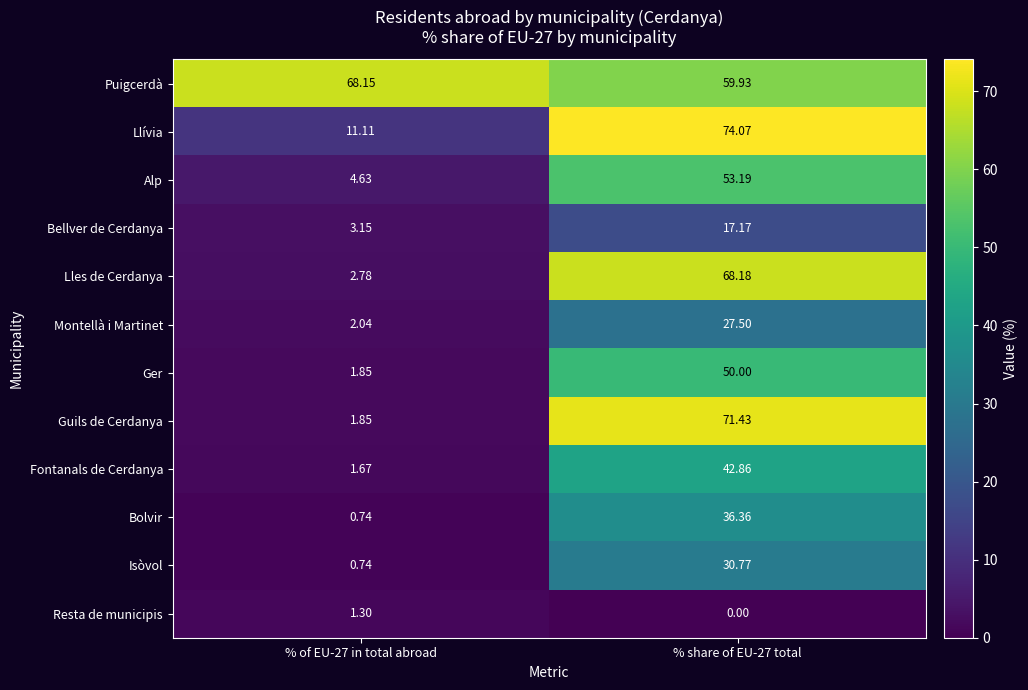

How many data points in Llívia are above 74?

1